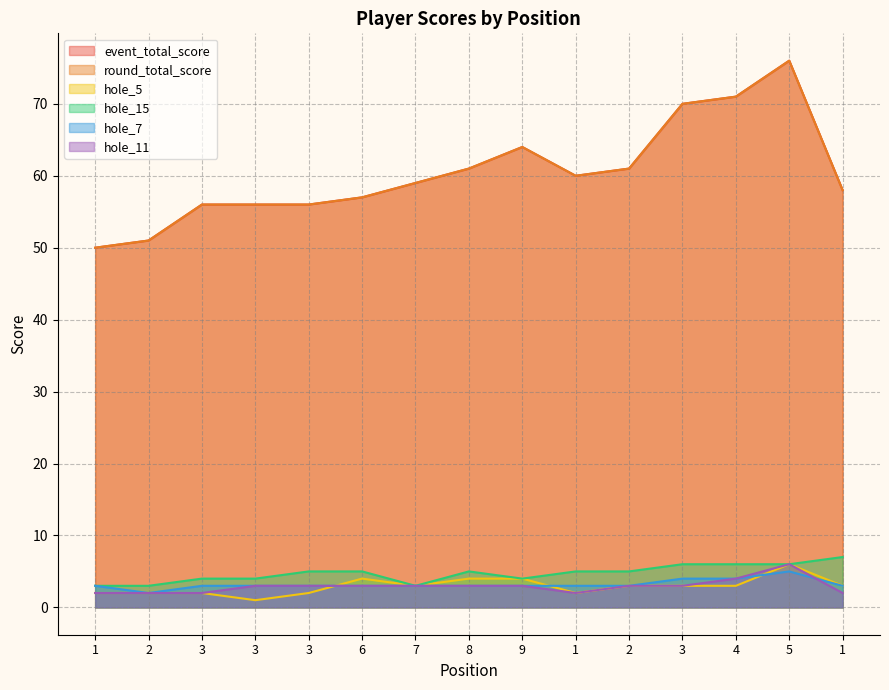

Reading right to left, transcribe all the data shown in this chart.

event_total_score: 1=58	5=76	4=71	3=70	2=61	1=60	9=64	8=61	7=59	6=57	3=56	3=56	3=56	2=51	1=50
round_total_score: 1=58	5=76	4=71	3=70	2=61	1=60	9=64	8=61	7=59	6=57	3=56	3=56	3=56	2=51	1=50
hole_5: 1=3	5=6	4=3	3=3	2=3	1=2	9=4	8=4	7=3	6=4	3=2	3=1	3=2	2=2	1=2
hole_15: 1=7	5=6	4=6	3=6	2=5	1=5	9=4	8=5	7=3	6=5	3=5	3=4	3=4	2=3	1=3
hole_7: 1=3	5=5	4=4	3=4	2=3	1=3	9=3	8=3	7=3	6=3	3=3	3=3	3=3	2=2	1=3
hole_11: 1=2	5=6	4=4	3=3	2=3	1=2	9=3	8=3	7=3	6=3	3=3	3=3	3=2	2=2	1=2